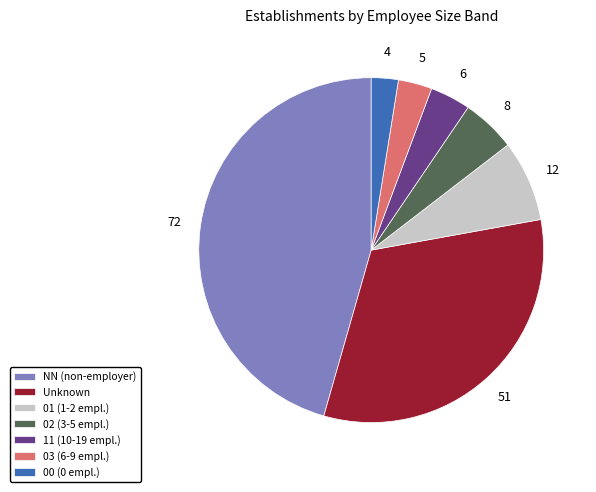

Which category has the biggest portion of the pie?

NN (non-employer)